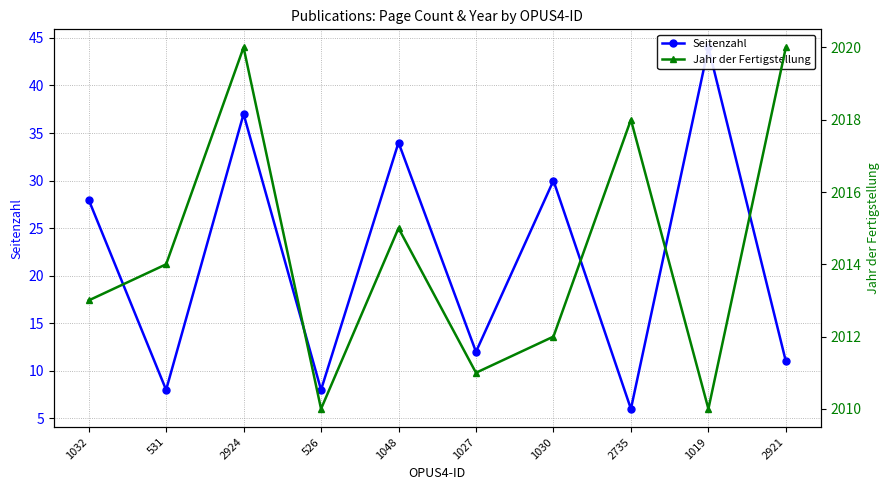

Reading left to right, transcribe all the data shown in this chart.

Seitenzahl: 1032=28	531=8	2924=37	526=8	1048=34	1027=12	1030=30	2735=6	1019=44	2921=11
Jahr der Fertigstellung: 1032=2013	531=2014	2924=2020	526=2010	1048=2015	1027=2011	1030=2012	2735=2018	1019=2010	2921=2020